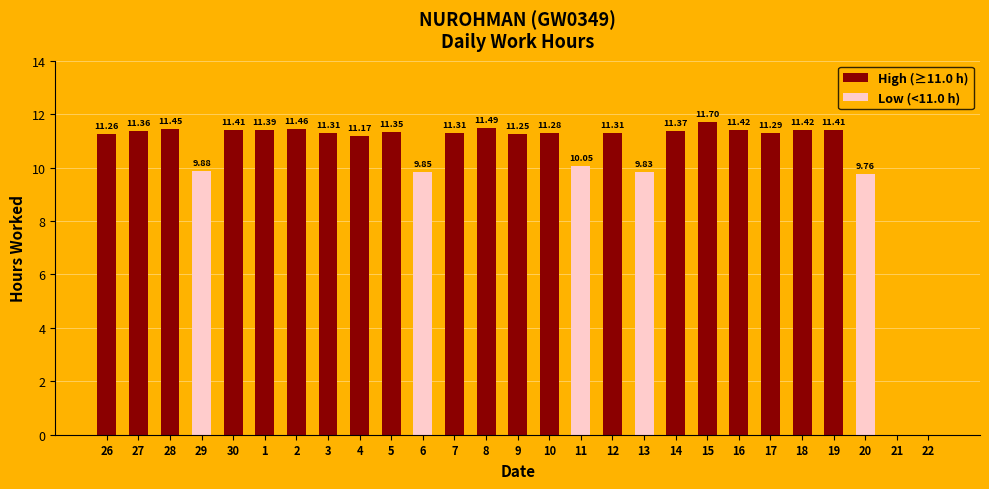

Rank the series by their maximum value, from highest to lowest.

High (≥11.0 h), Low (<11.0 h)